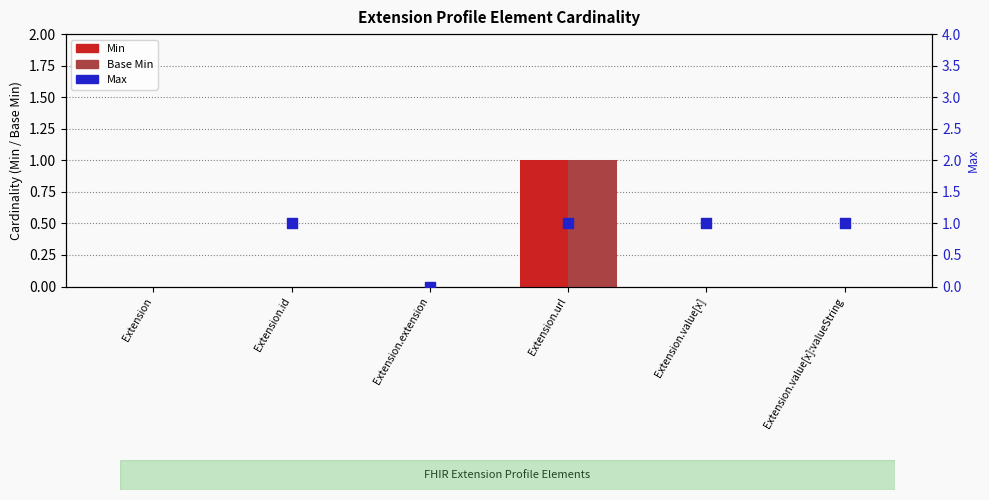

Which series reaches the maximum Y coordinate?

Max